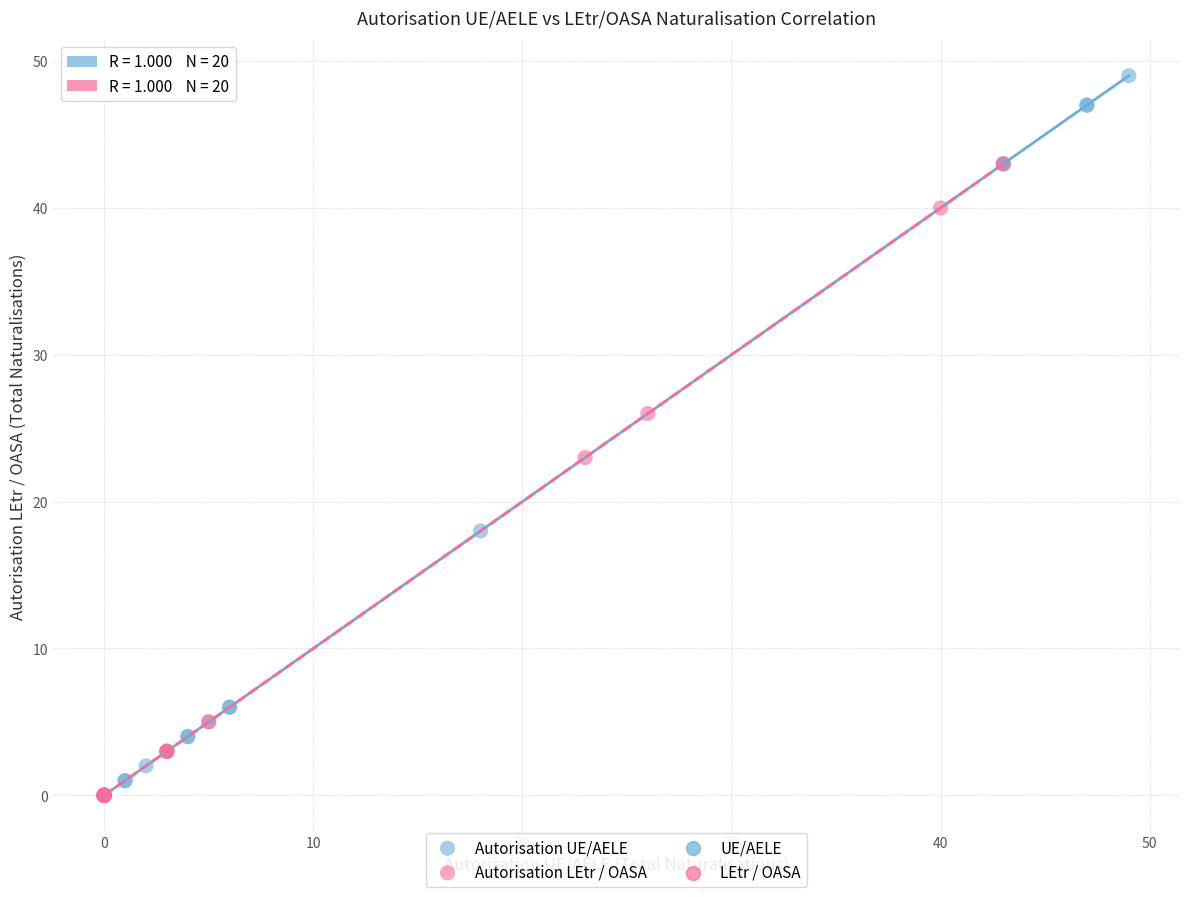

Which series contains the highest Y value?

Autorisation UE/AELE